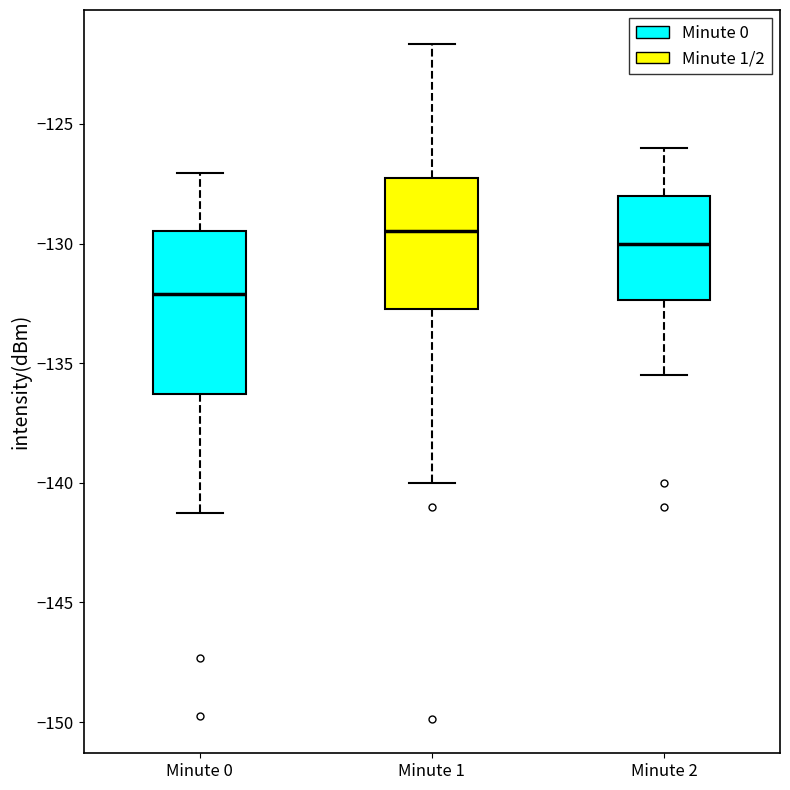

Where is the lower edge of the box for Minute 2 on the y-axis? The values are not printed on the chart, so give them approximately, as read against the axis.

-132.5